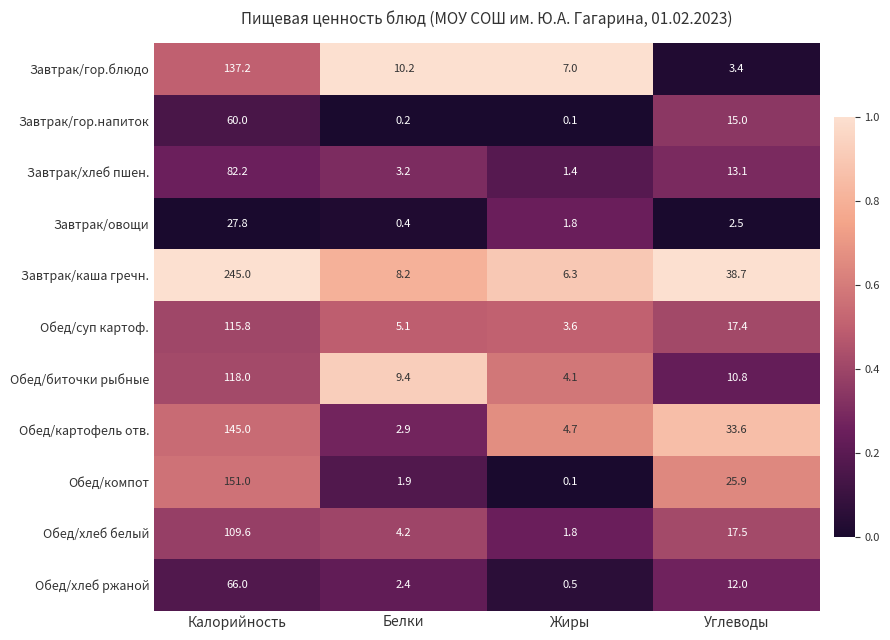

What is the minimum value for Обед/хлеб белый?

1.8